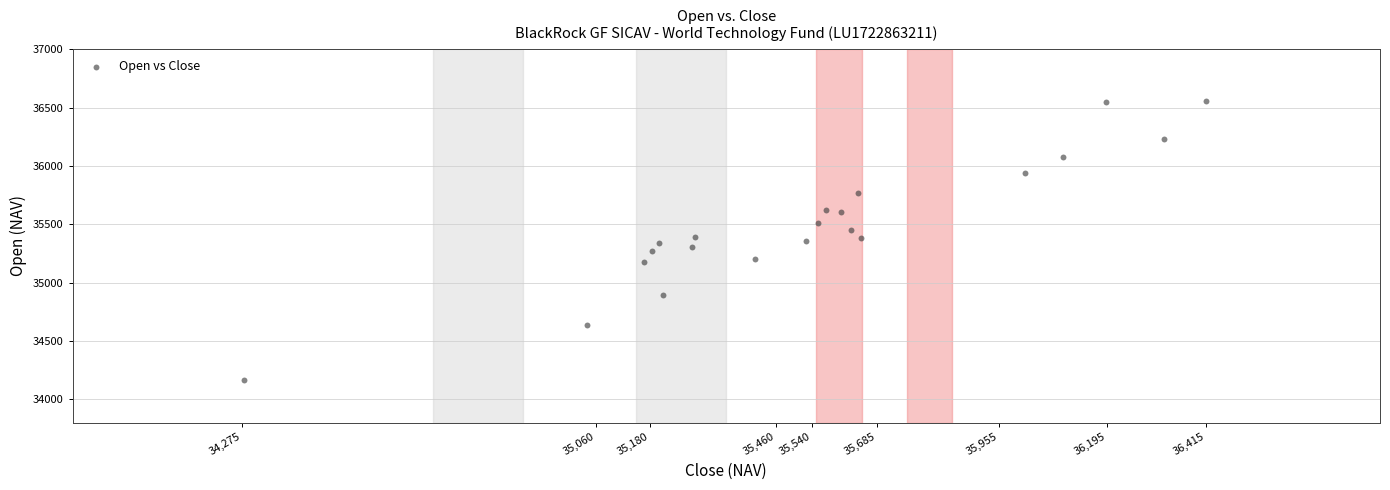

What is the range of Y values (max minus min)?

2390.6